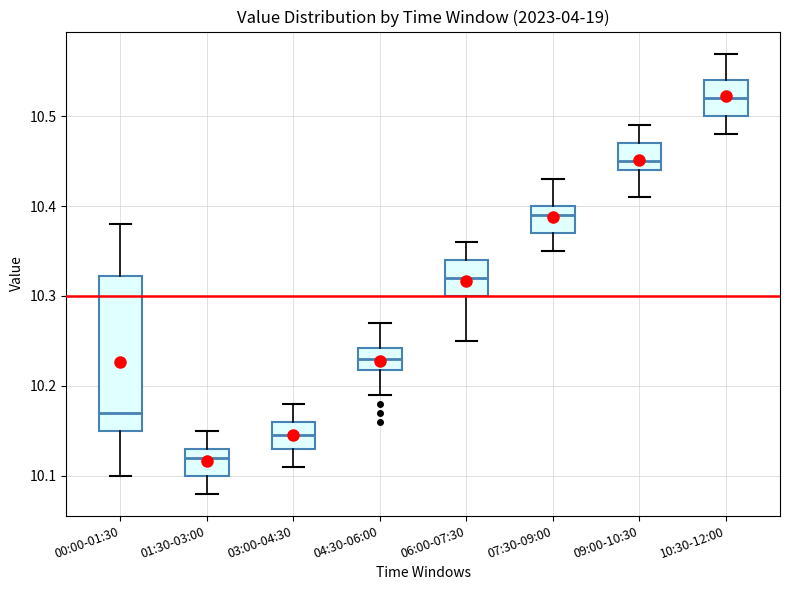

Reading left to right, transcribe this box plot: for each box, give where its median line is, the range the box spans, and where its two whiskers end, as read against the y-axis. The values are not printed on the chart, so give them approximately, as read against the axis.

00:00-01:30: median 10.17, box 10.15 to 10.32, whiskers 10.10 to 10.38
01:30-03:00: median 10.12, box 10.10 to 10.13, whiskers 10.08 to 10.15
03:00-04:30: median 10.15, box 10.13 to 10.16, whiskers 10.11 to 10.18
04:30-06:00: median 10.23, box 10.22 to 10.24, whiskers 10.19 to 10.27
06:00-07:30: median 10.32, box 10.30 to 10.34, whiskers 10.25 to 10.36
07:30-09:00: median 10.39, box 10.37 to 10.40, whiskers 10.35 to 10.43
09:00-10:30: median 10.45, box 10.44 to 10.47, whiskers 10.41 to 10.49
10:30-12:00: median 10.52, box 10.50 to 10.54, whiskers 10.48 to 10.57